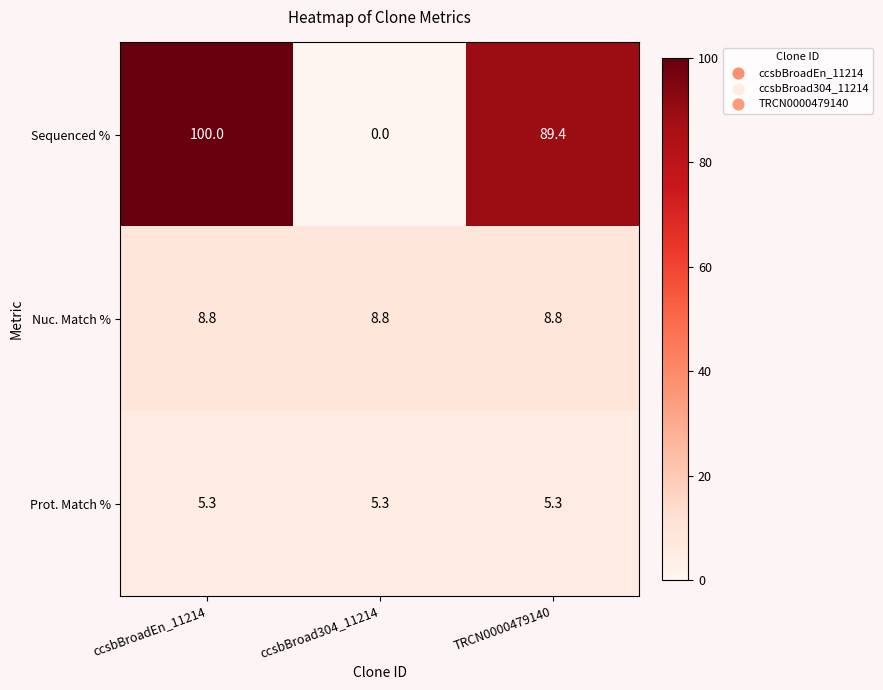

Reading left to right, extract all data points from this chart.

Sequenced %: 100.0	0.0	89.4
Nuc. Match %: 8.8	8.8	8.8
Prot. Match %: 5.3	5.3	5.3